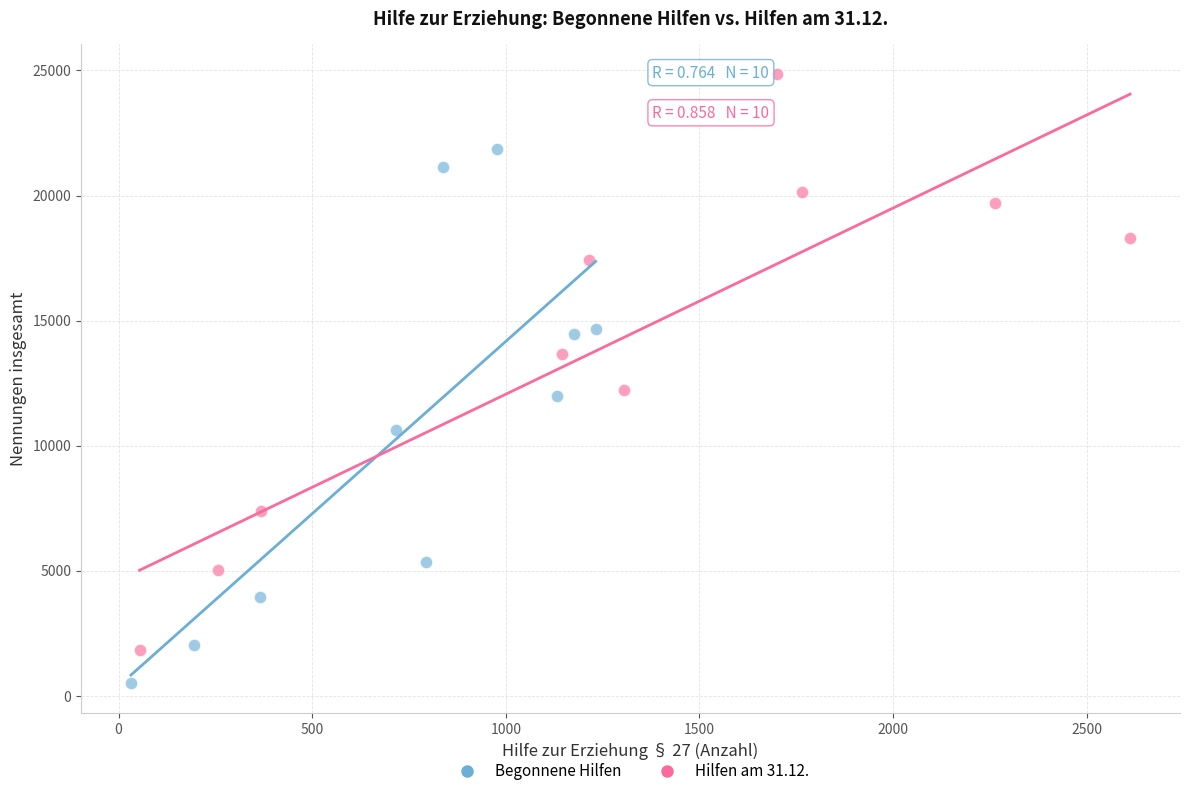

Which series contains the highest Y value?

Hilfen am 31.12.